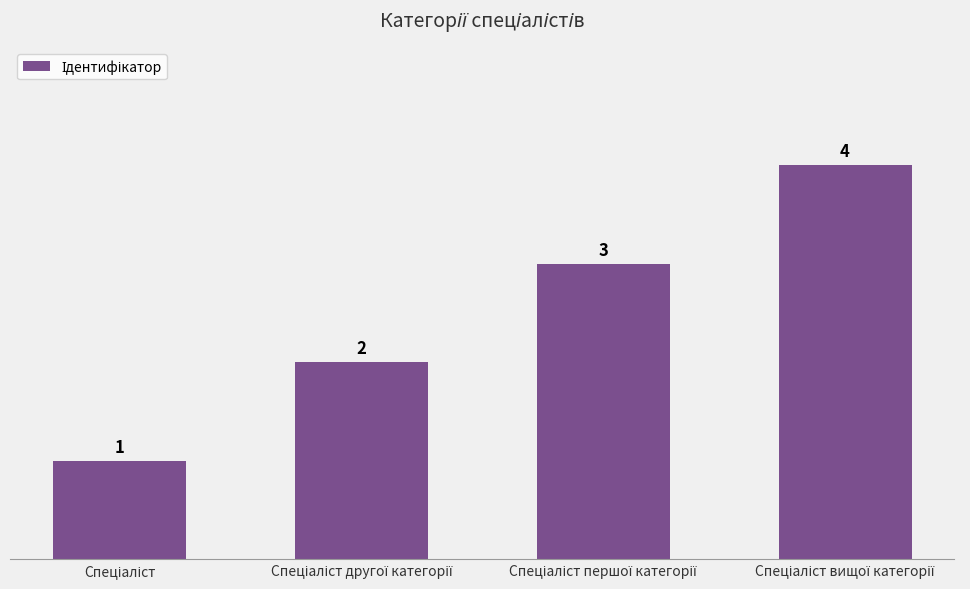

What is the difference between the maximum and minimum values?

3